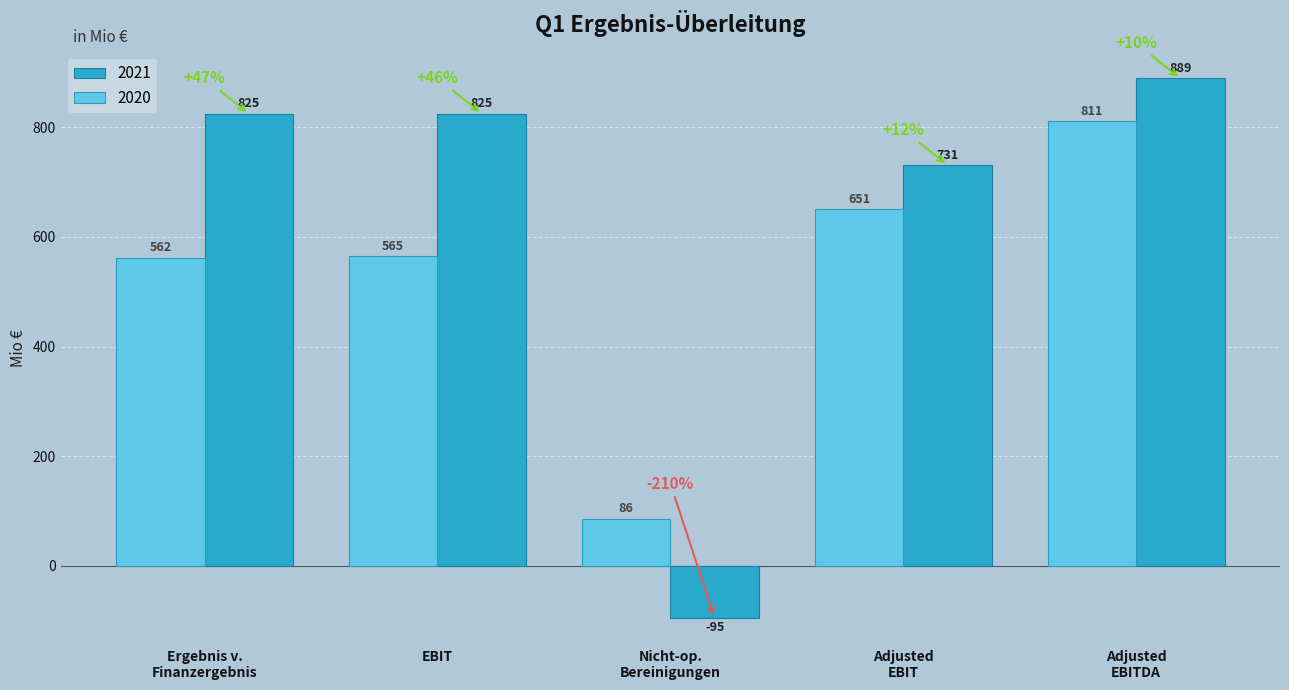

What is the label of the 4th bar from the right?

EBIT